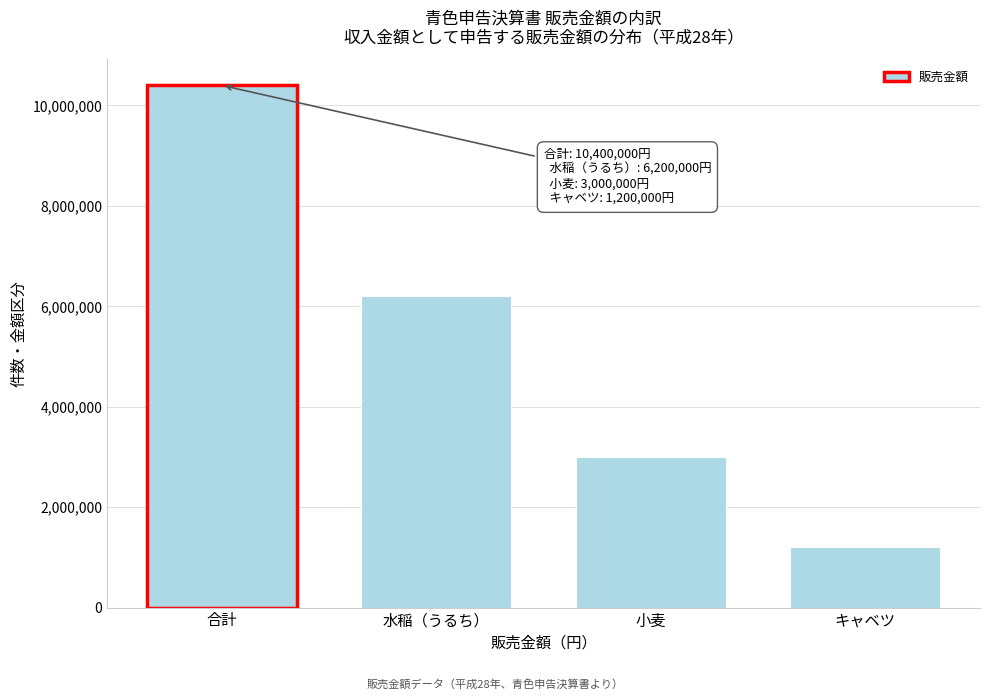

Reading left to right, list all the values displayed in this chart.

10400000	6200000	3000000	1200000